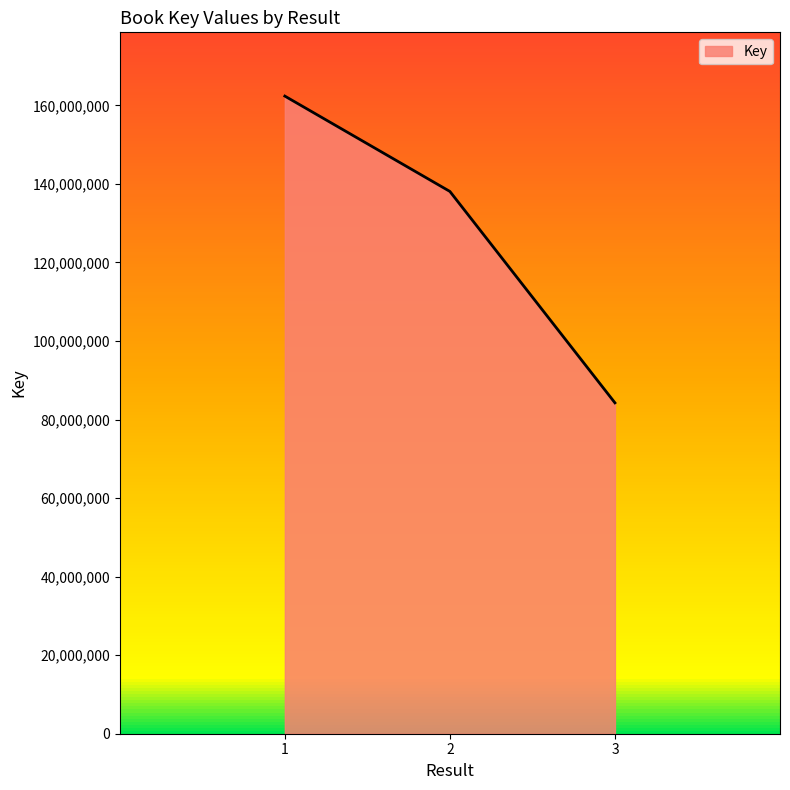

What is the difference between the values at 2 and 1?

24277725